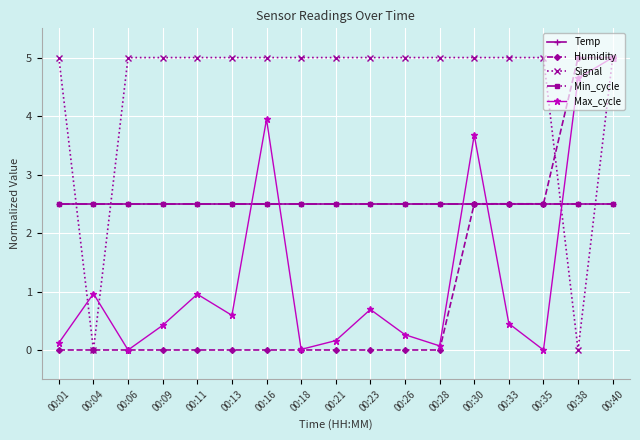

True or false: Temp and Humidity intersect in this chart.

True